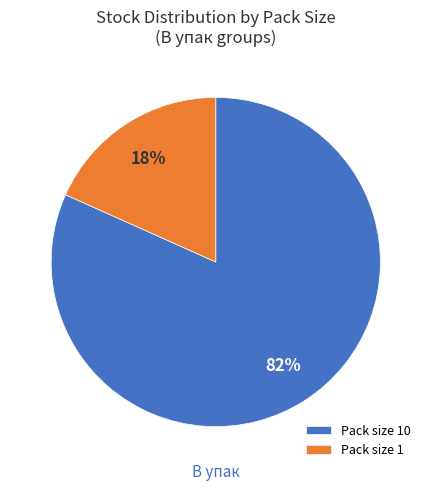

Combined, do Pack size 10 and Pack size 1 account for over 50%?

Yes